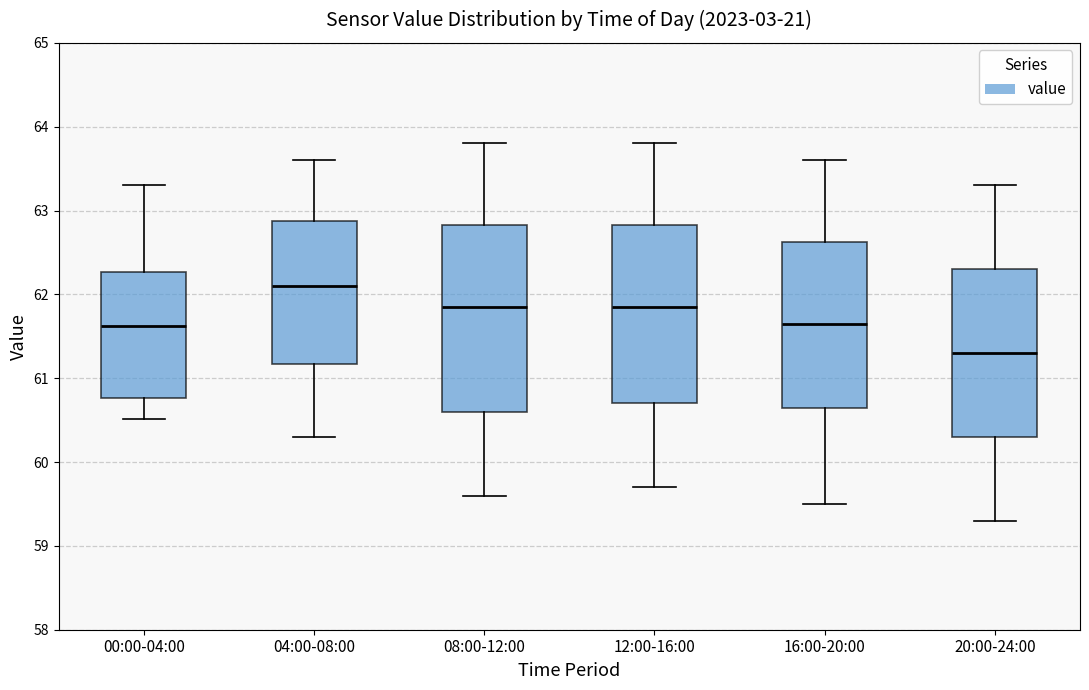

Where is the lower edge of the box for 16:00-20:00 on the y-axis? The values are not printed on the chart, so give them approximately, as read against the axis.

60.7